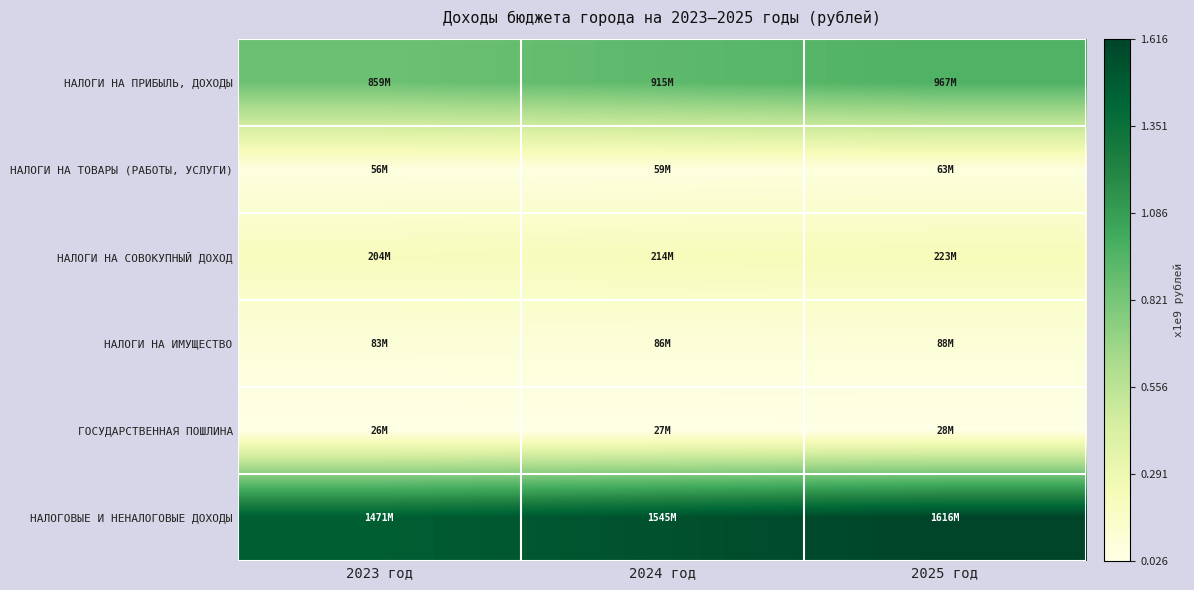

How many series are shown in this chart?

6